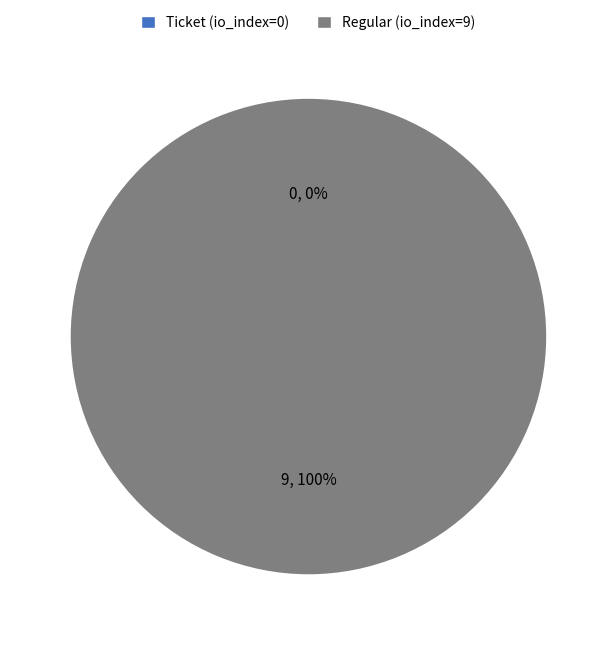

What is the change in value from Ticket (io_index=0) to Regular (io_index=9)?

+9